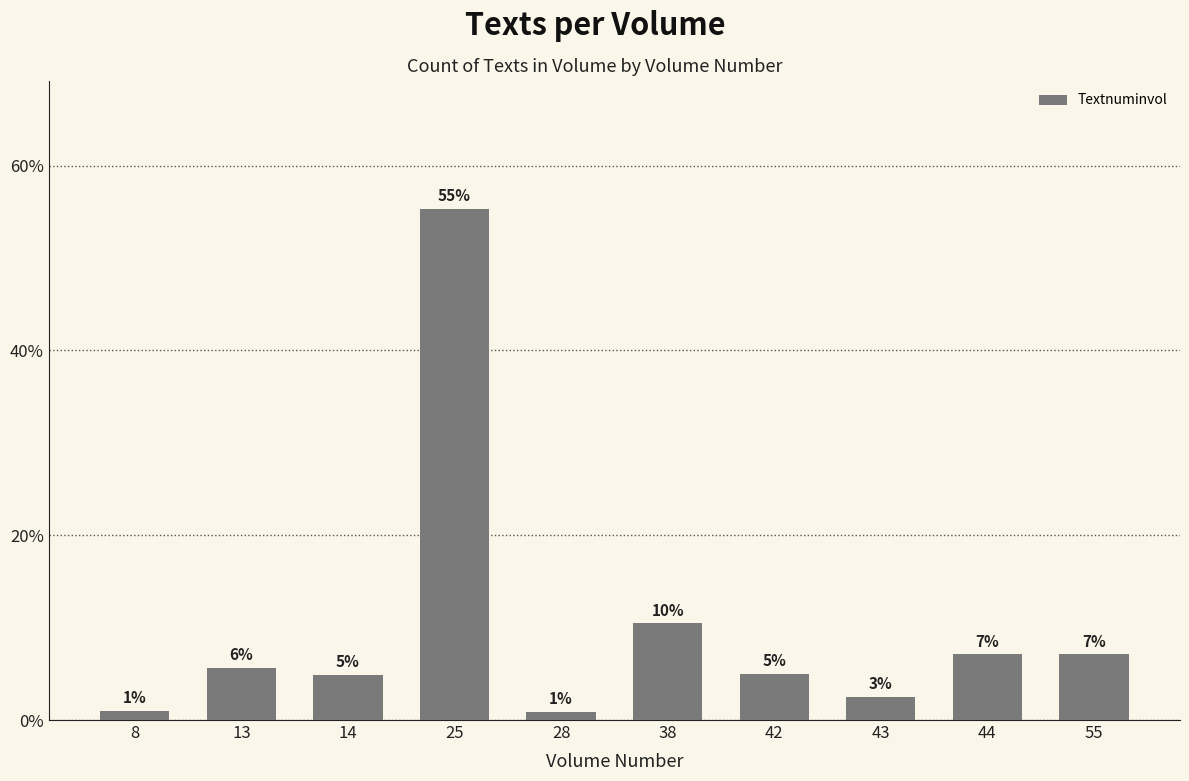

Are the bars horizontal?

No